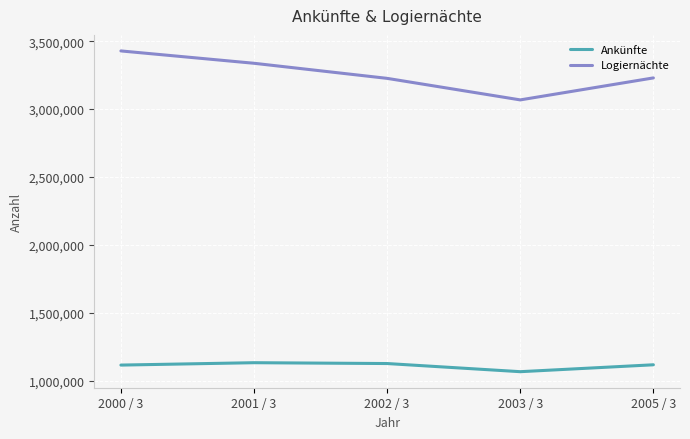

Is the value of Logiernächte at 2002 / 3 greater than the value of Ankünfte at 2002 / 3?

Yes